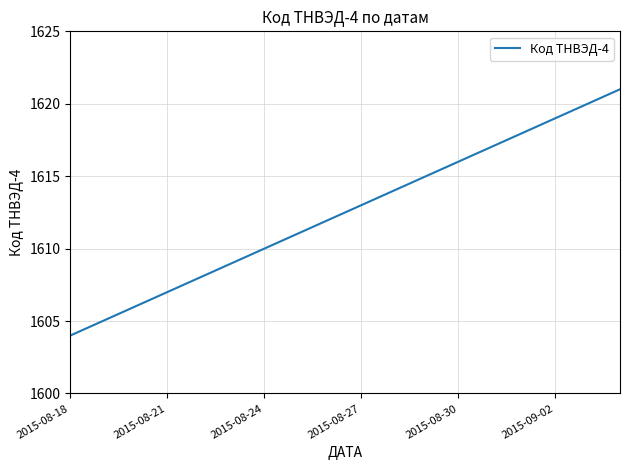

What is the difference between the maximum and minimum values?

17